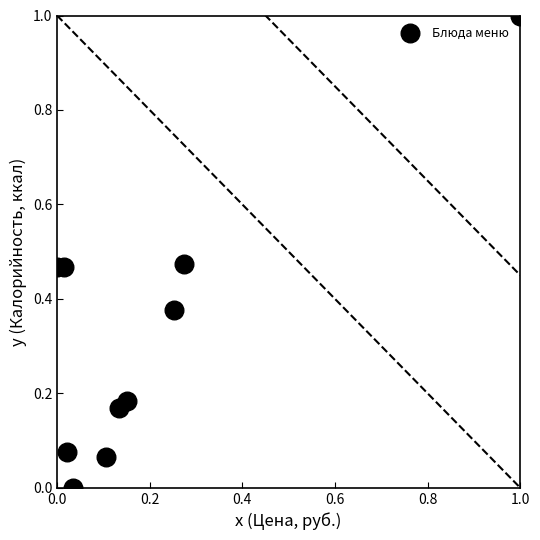

What is the range of X values (max minus min)?

1.0